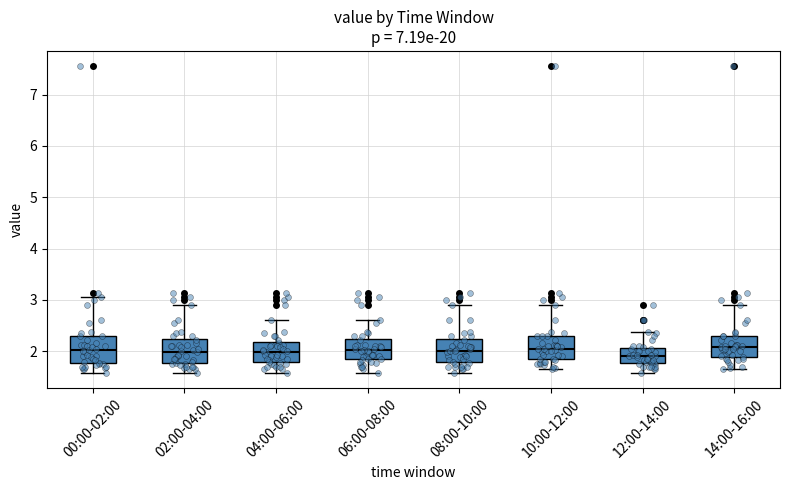

Where is the upper edge of the box for 00:00-02:00 on the y-axis? The values are not printed on the chart, so give them approximately, as read against the axis.

2.3